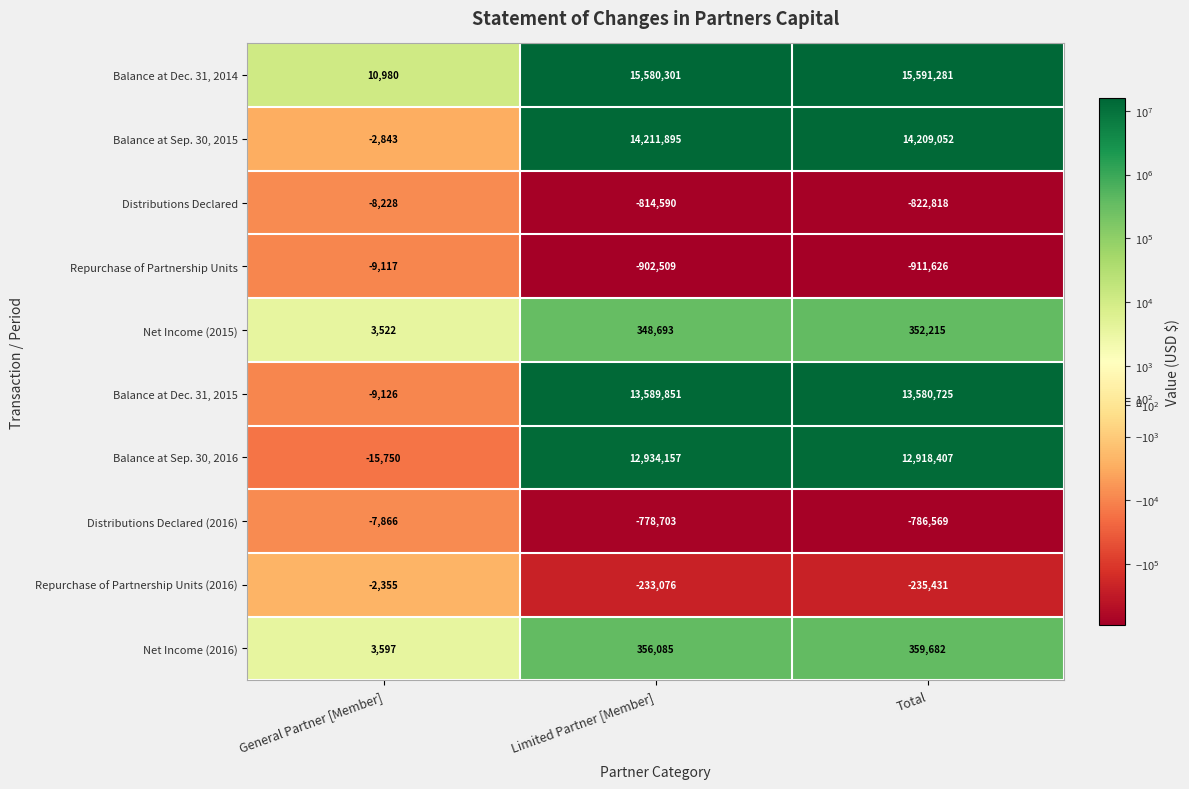

Where is Repurchase of Partnership Units nearest to the value -460371?

Limited Partner [Member]